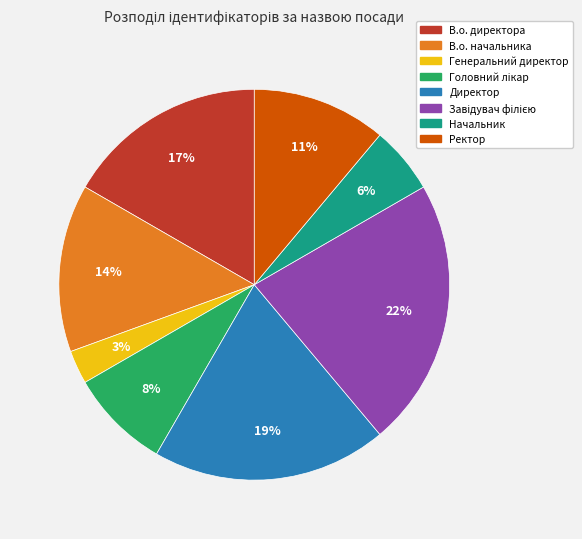

To the nearest percent, what is the difference between the largest and smallest slice percentages?

19%